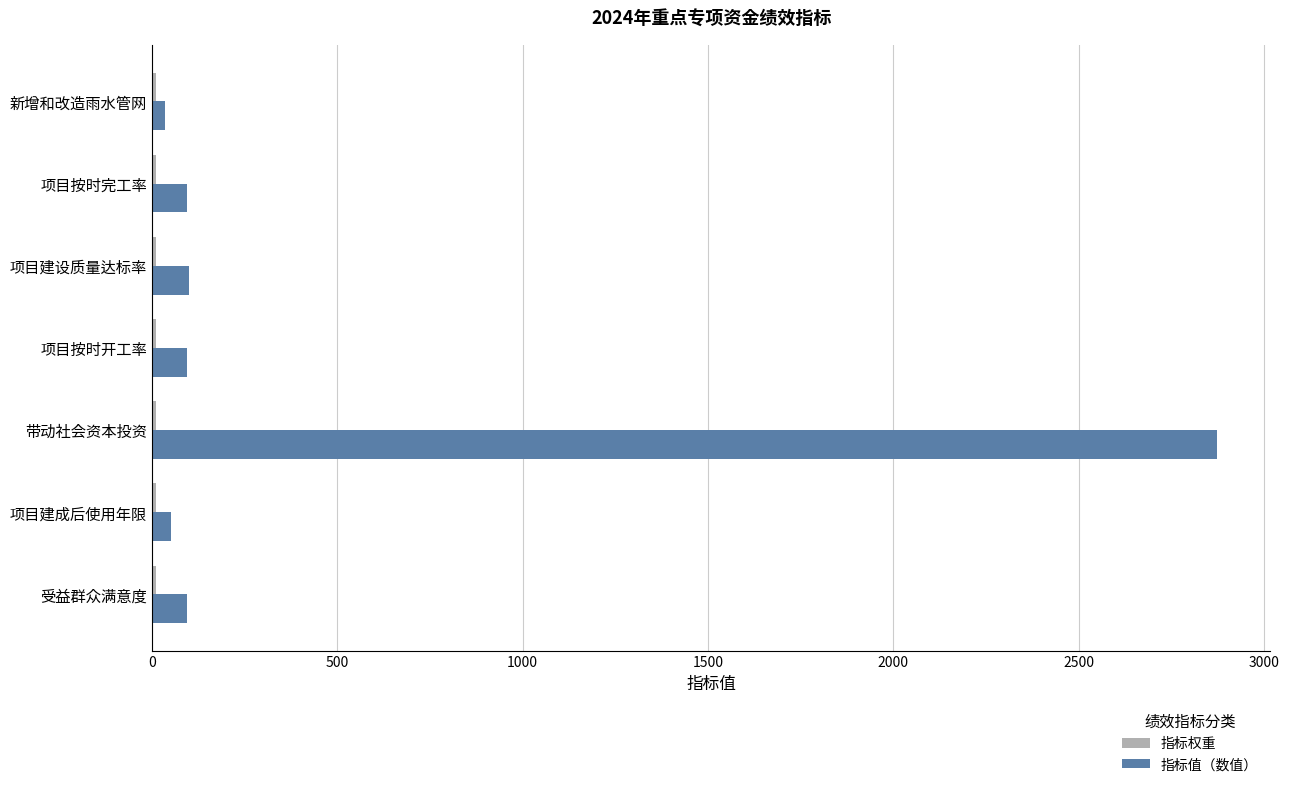

Which category has the highest value across all series?

带动社会资本投资